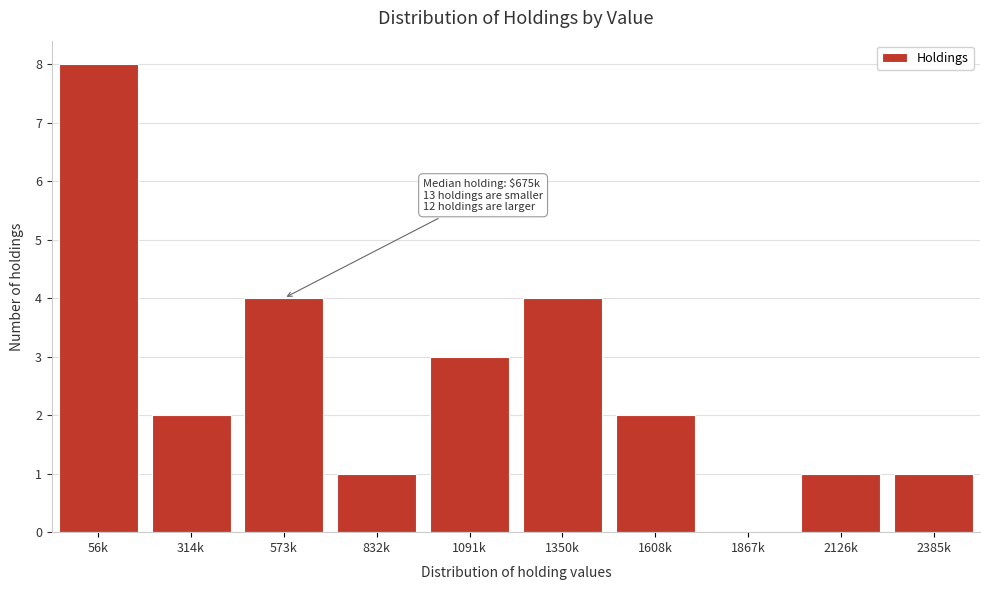

Reading right to left, list all the values displayed in this chart.

2385k=1	2126k=1	1867k=0	1608k=2	1350k=4	1091k=3	832k=1	573k=4	314k=2	56k=8